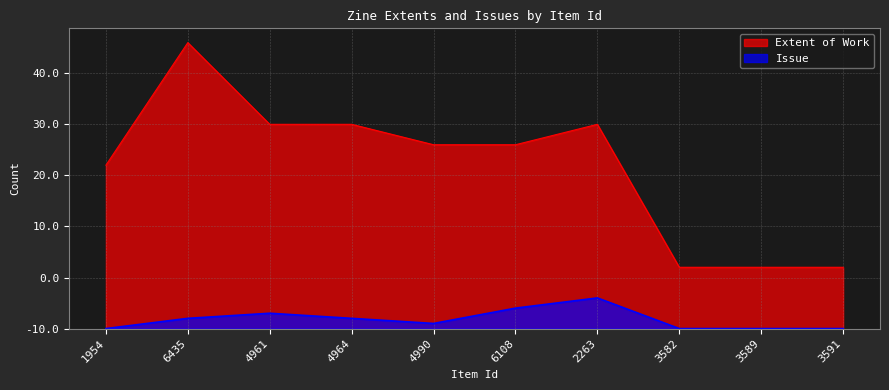

True or false: Issue and Extent of Work intersect in this chart.

False